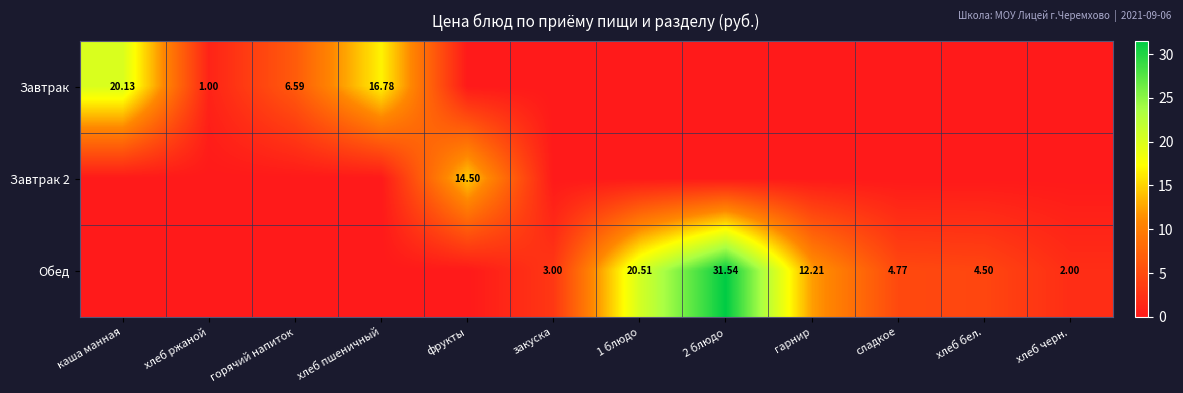

Between 2 блюдо and фрукты, which is larger?

2 блюдо